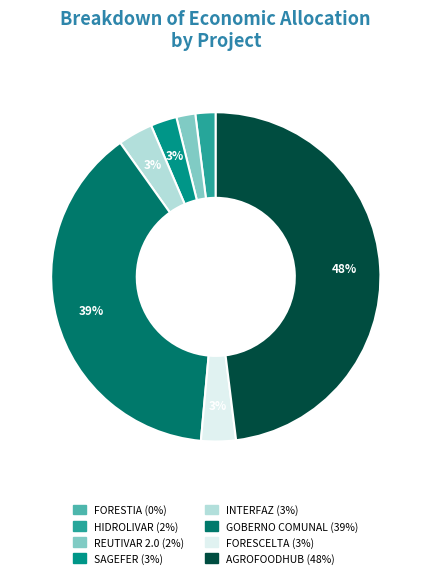

Is it true that HIDROLIVAR is 2% of the pie?

True